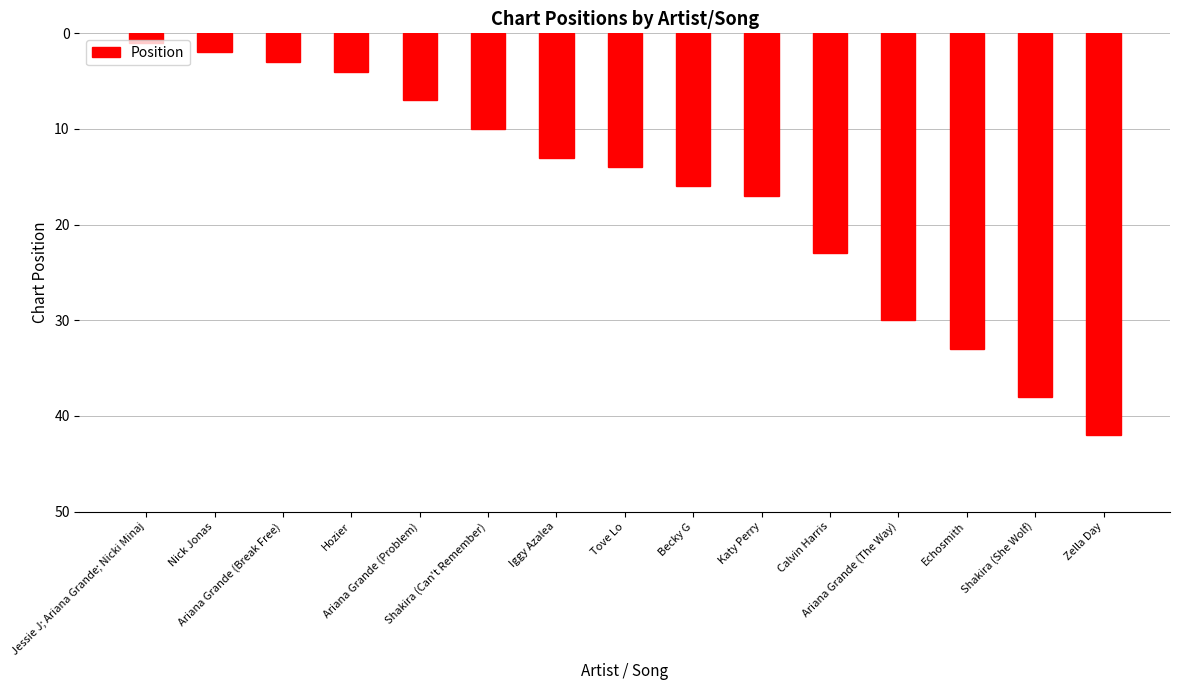

What is the difference between the values at Ariana Grande (The Way) and Jessie J; Ariana Grande; Nicki Minaj?

29